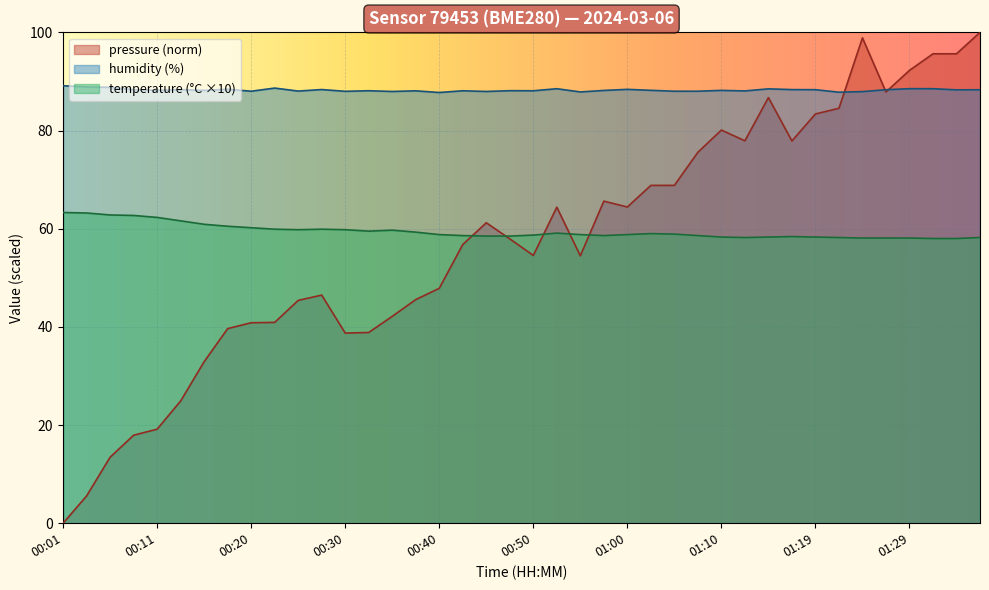

What is the greatest value displayed?

100.0